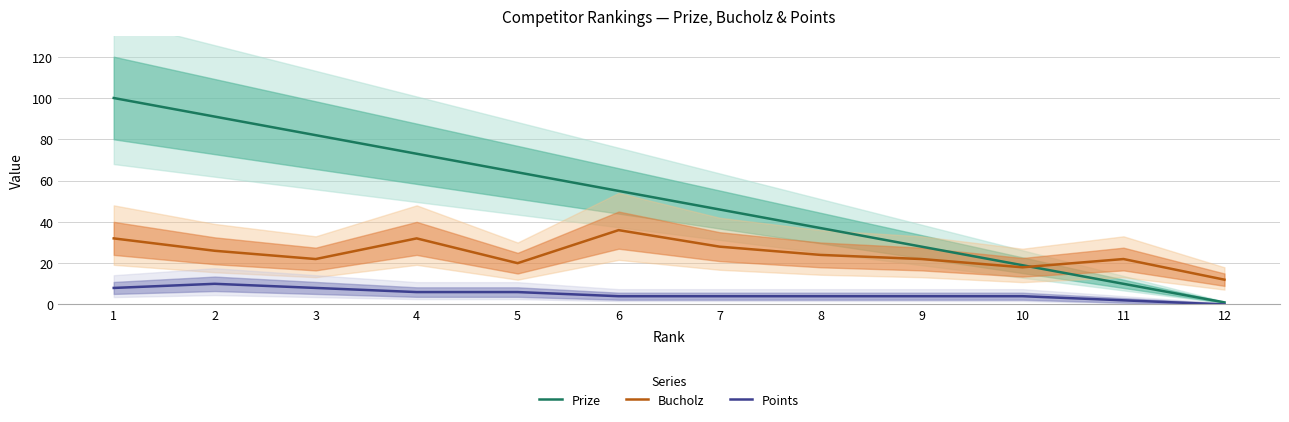

Which category has the highest value in the Points series?

2